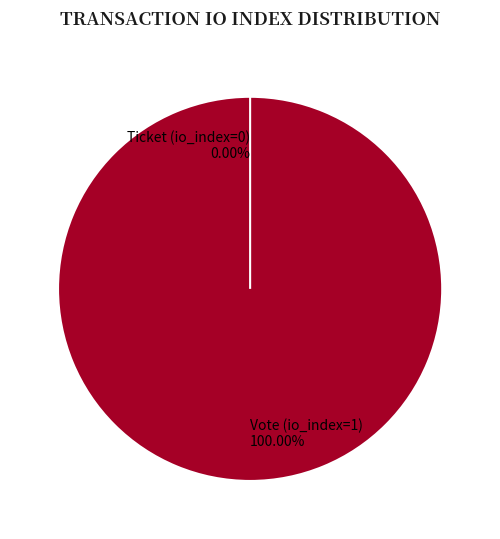

What portion of the pie excludes Ticket (io_index=0)?

100.0%